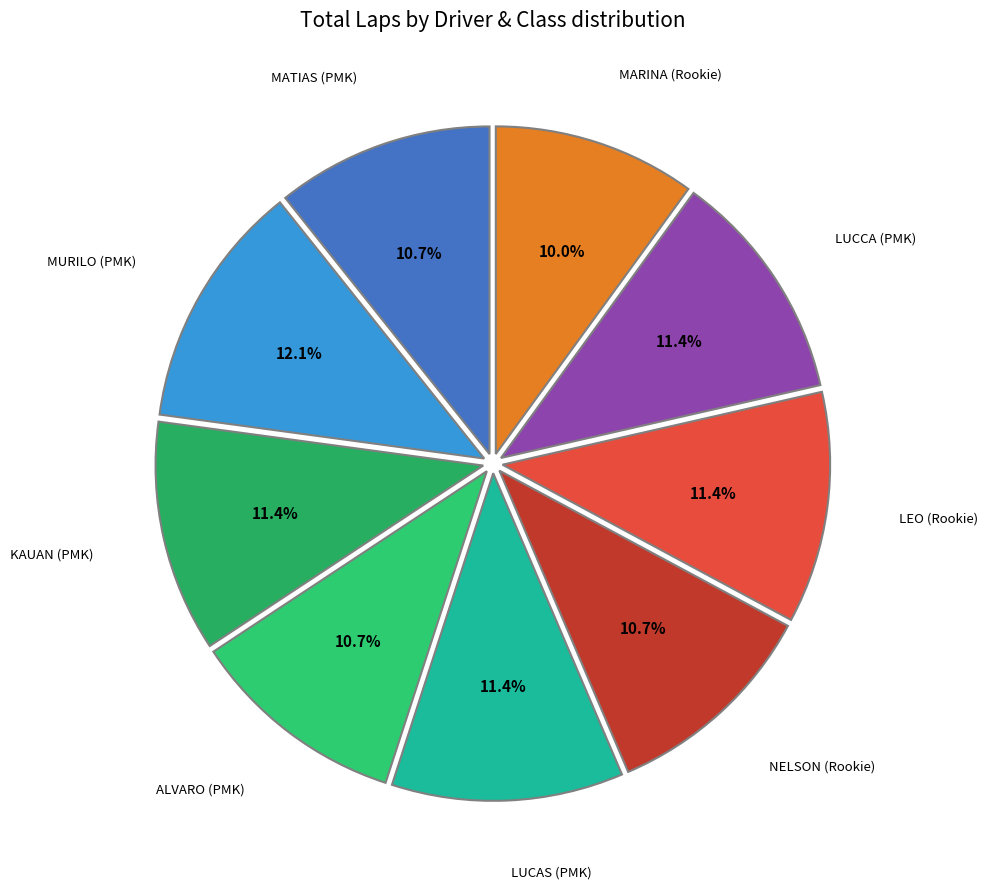

Is there a majority slice in this chart?

No